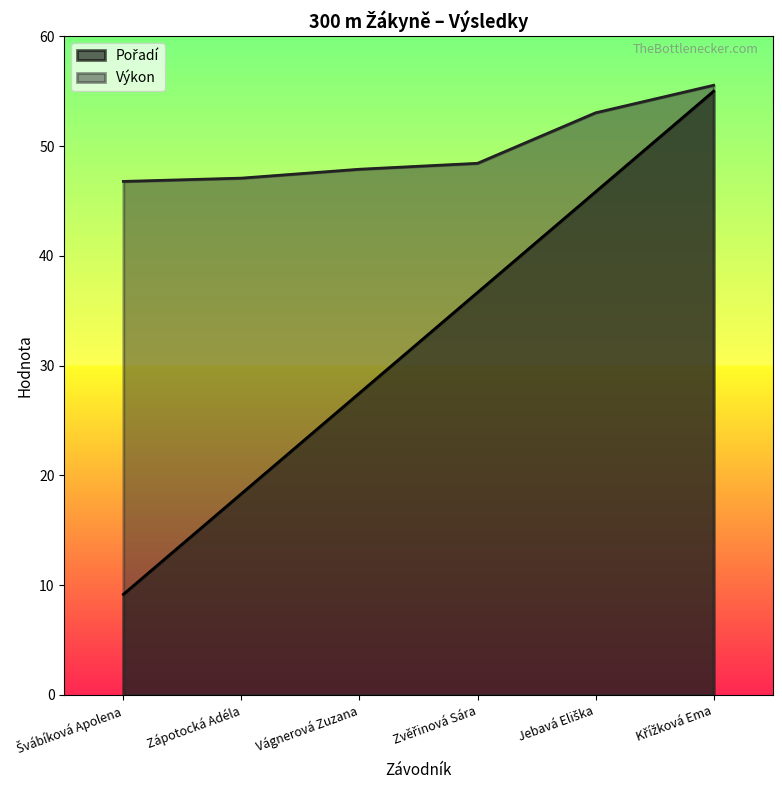

Is the value of Pořadí at Křížková Ema greater than the value of Výkon at Křížková Ema?

No